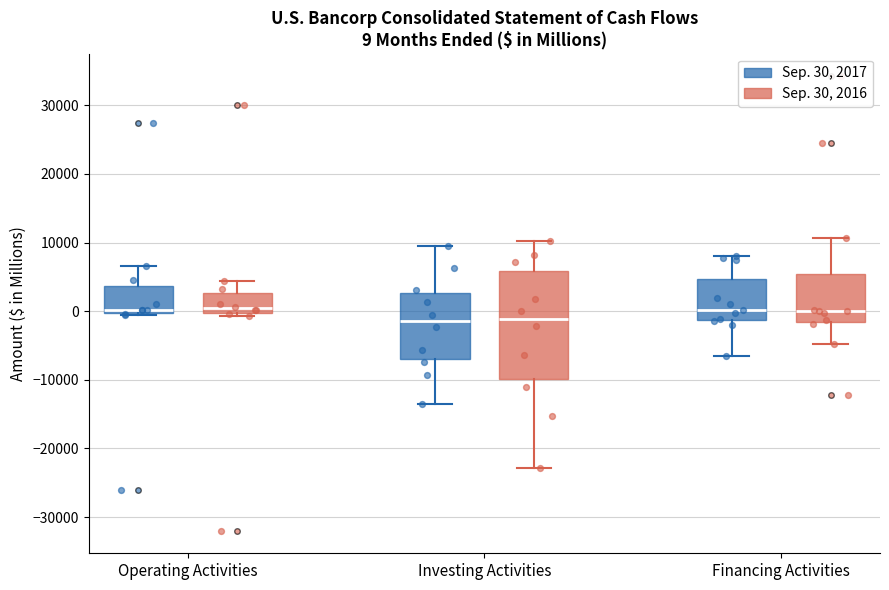

Comparing the boxes themselves (not the whiskers), which one is the tallest?

Investing Activities (Sep. 30, 2016)